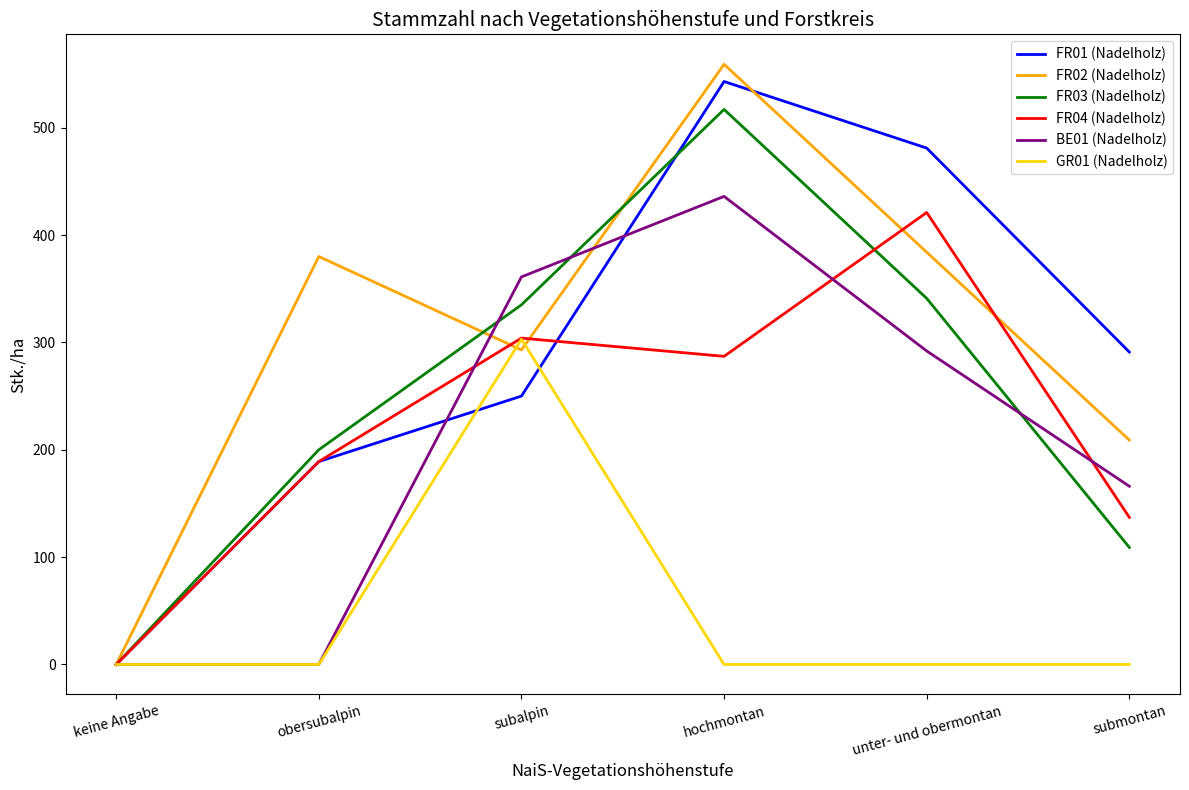

How many lines are shown in the chart?

6